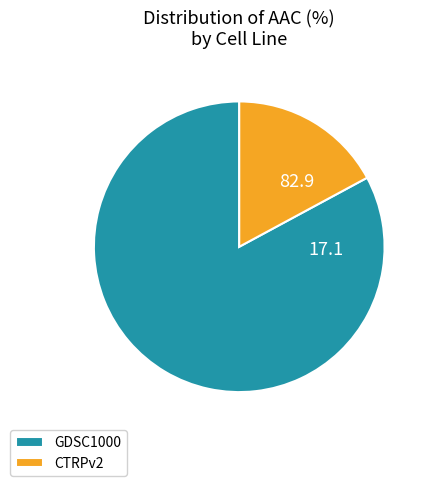

How many segments does this pie chart have?

2